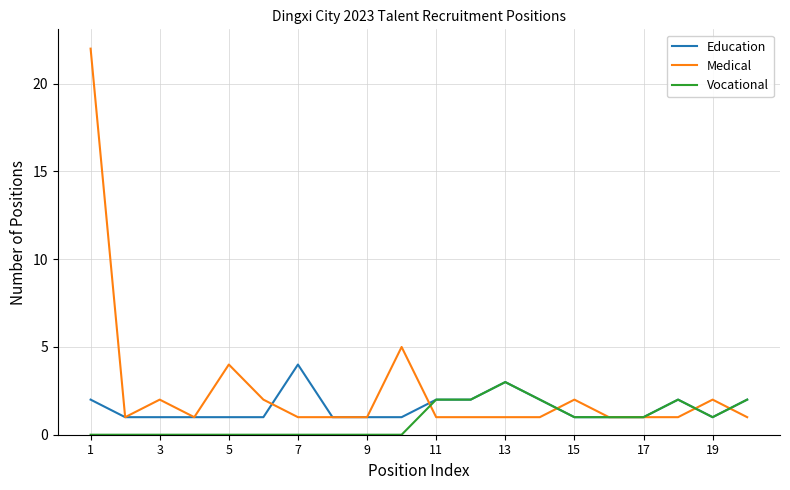

What is the maximum value for Vocational?

3